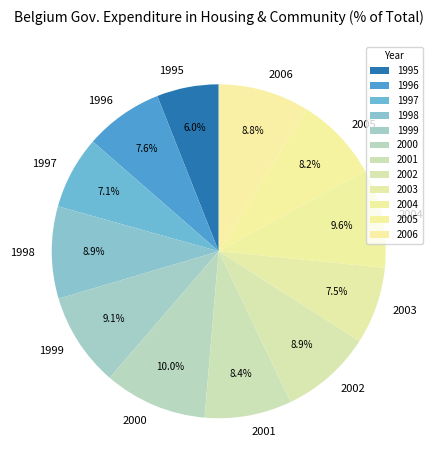

What is the smallest slice in the pie chart?

1995